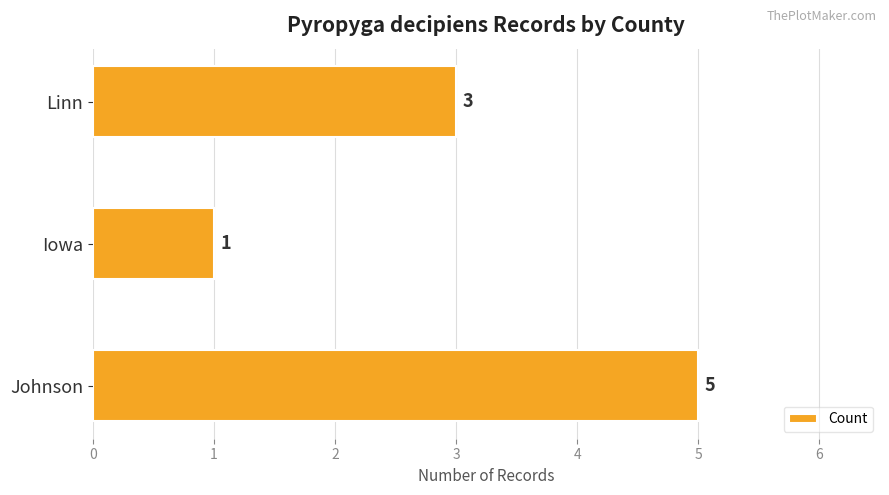

What is the average value?

3